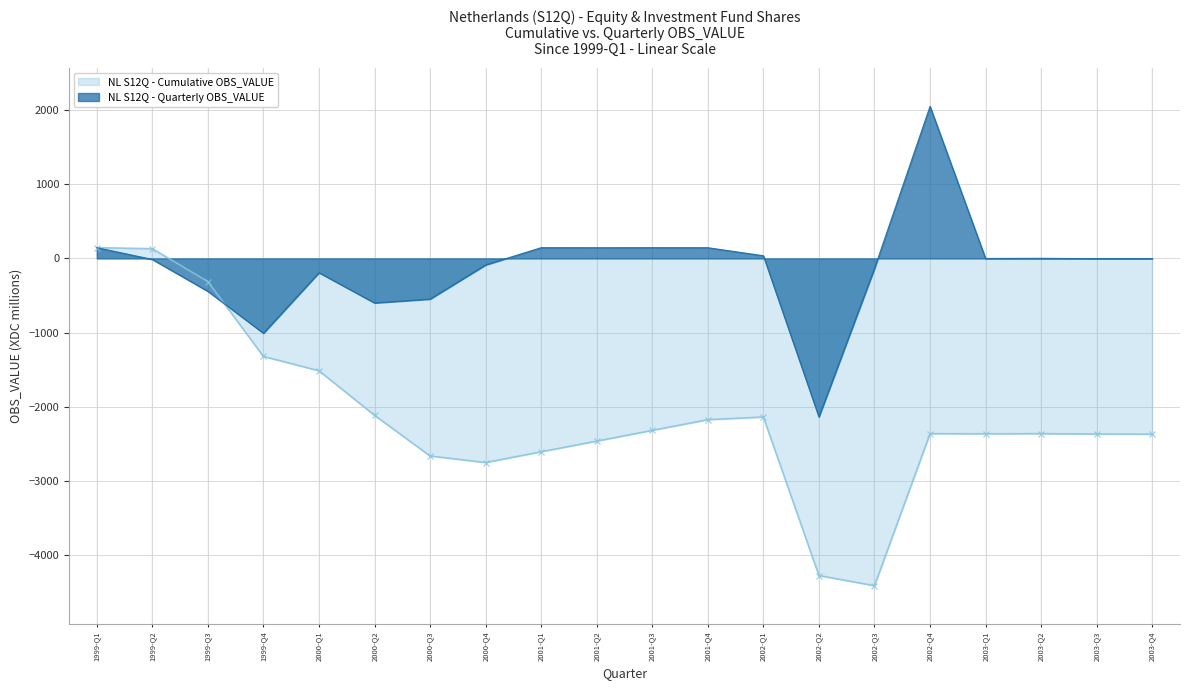

The chart shows a value of -2139 at 2002-Q2. True or false?

True